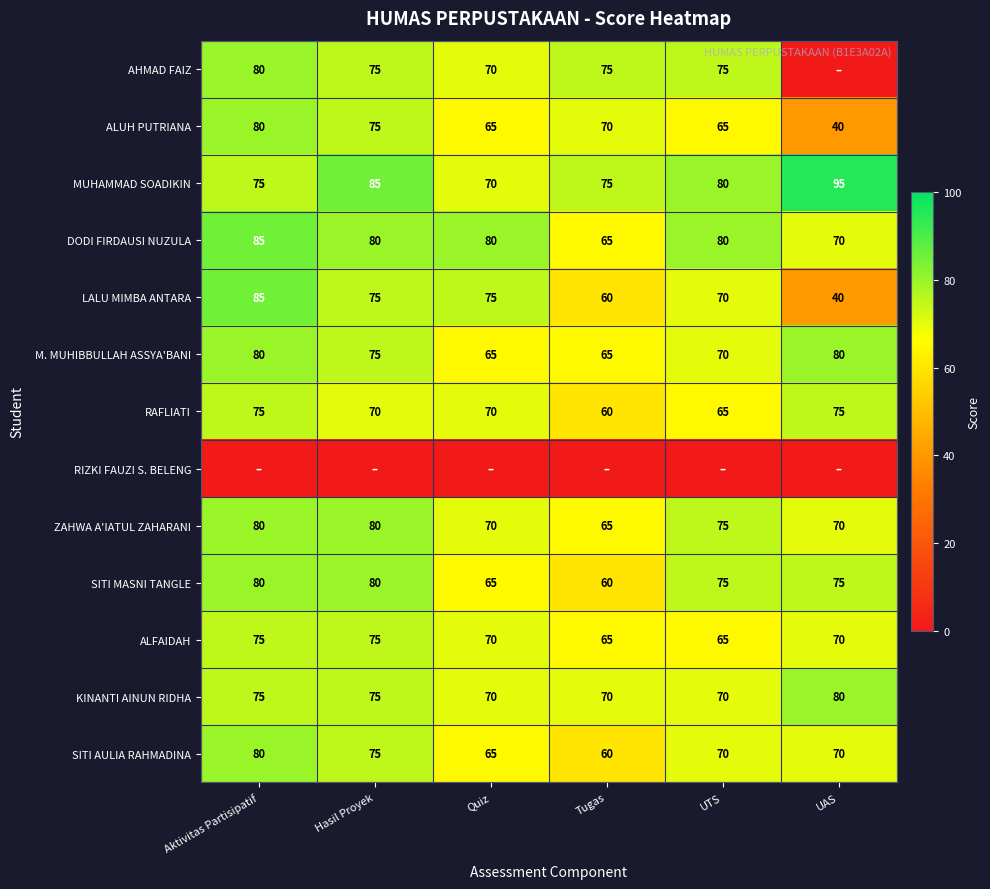

Count the number of categories in the chart.

6